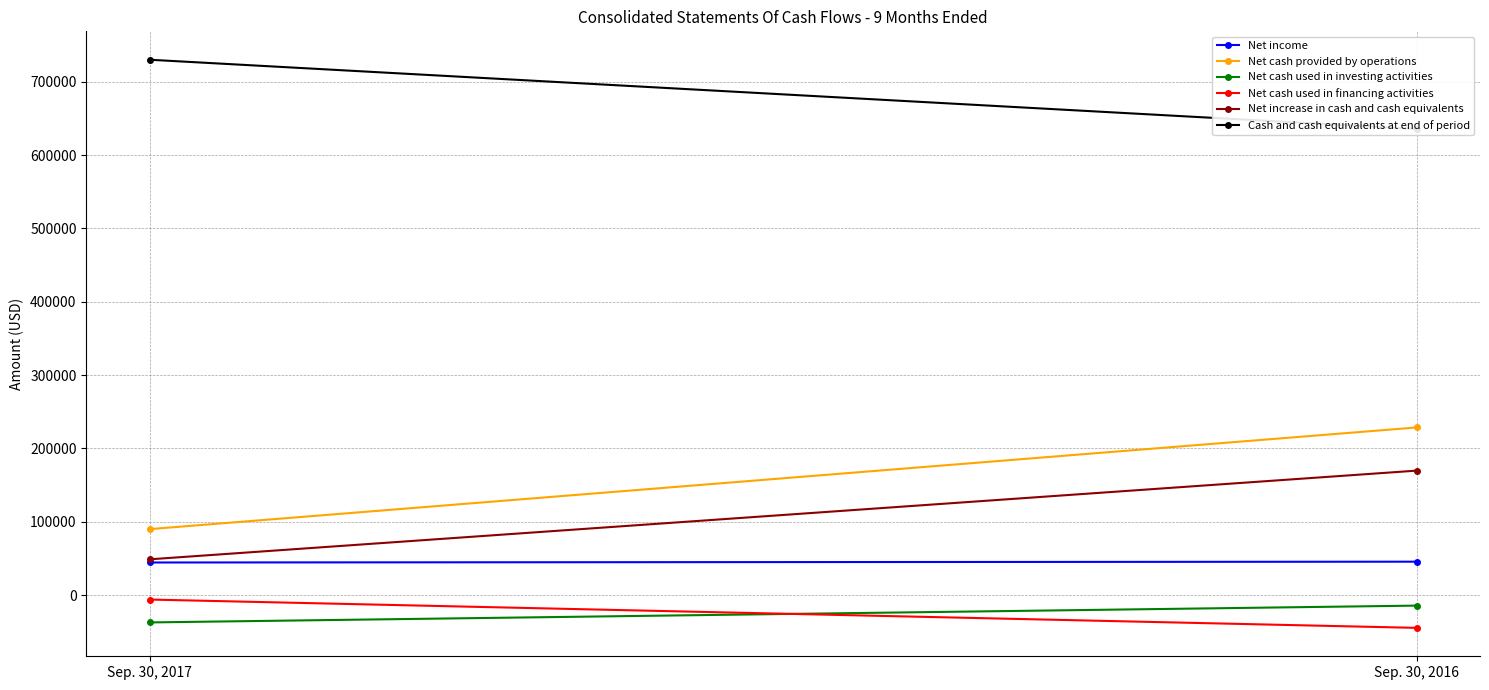

Reading left to right, list all the values displayed in this chart.

Net income: 44375	45479
Net cash provided by operations: 89890	228584
Net cash used in investing activities: -37372	-14435
Net cash used in financing activities: -6163	-44797
Net increase in cash and cash equivalents: 48713	169688
Cash and cash equivalents at end of period: 730146	635683